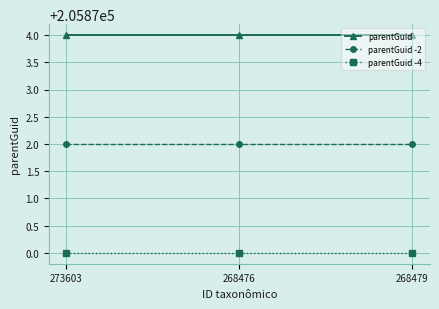

What is the value of the parentGuid -2 point at the 1st from the left?

205872